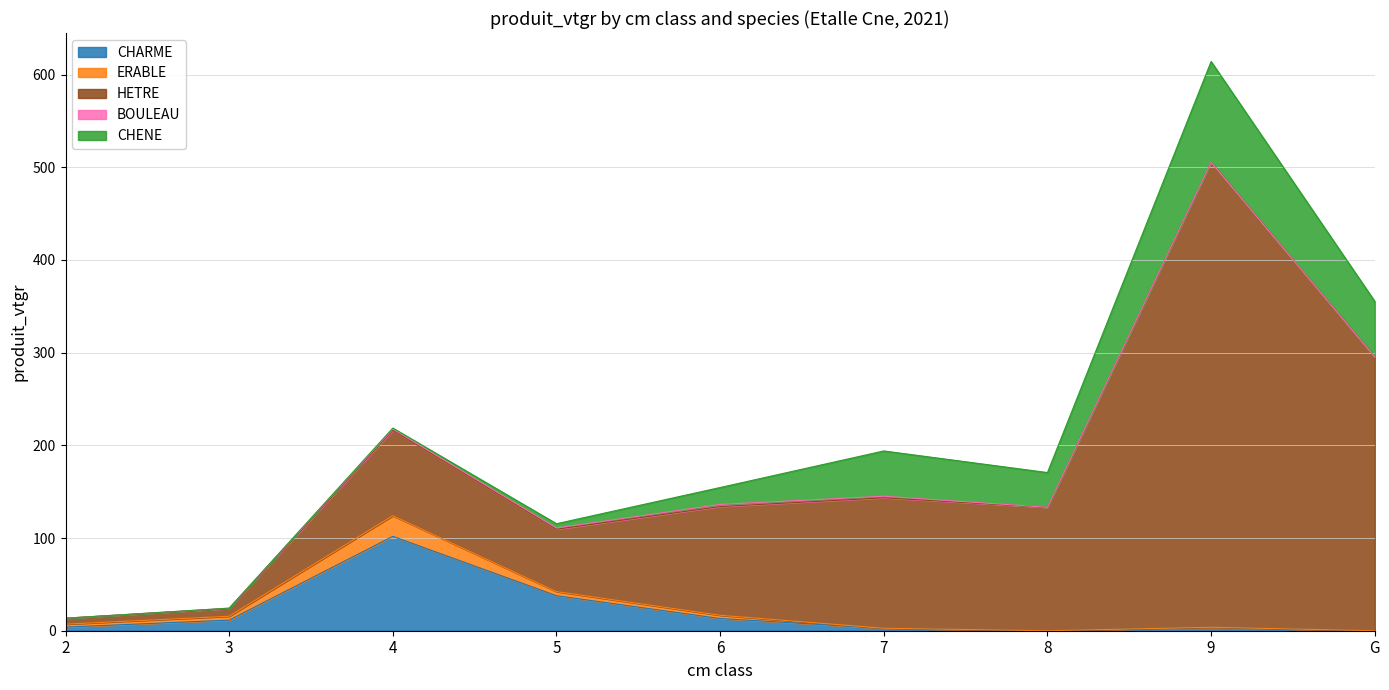

How many values in CHARME are above zero?

7